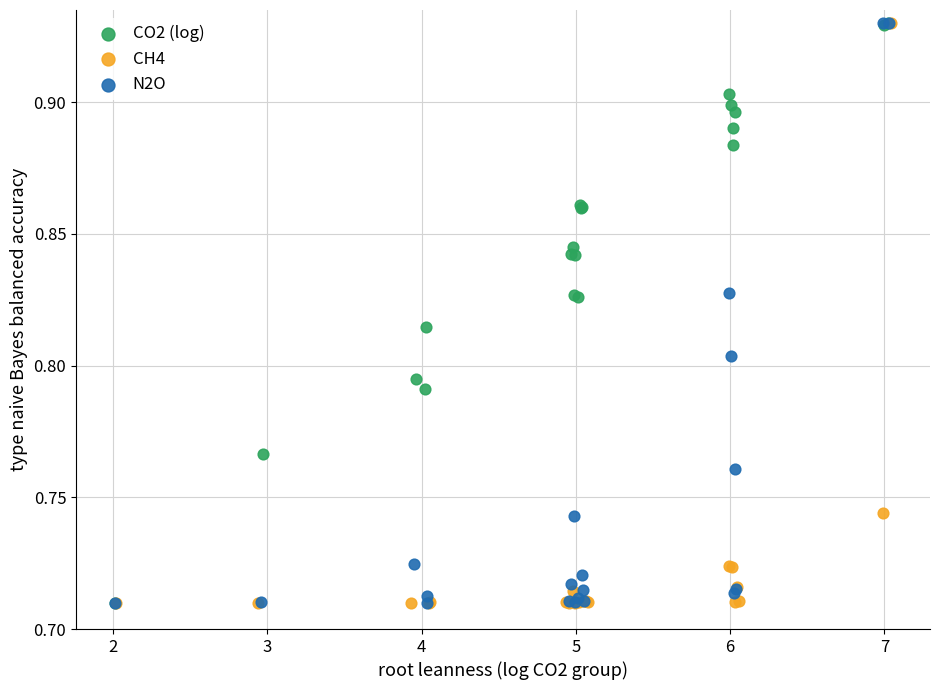

What are all the series names shown in the legend?

CO2 (log), CH4, N2O